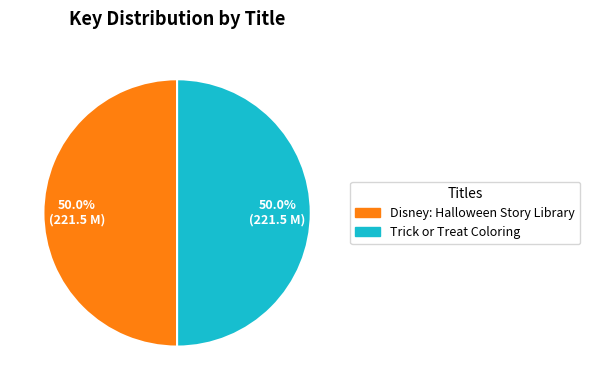

Is it true that Trick or Treat Coloring is 63% of the pie?

False